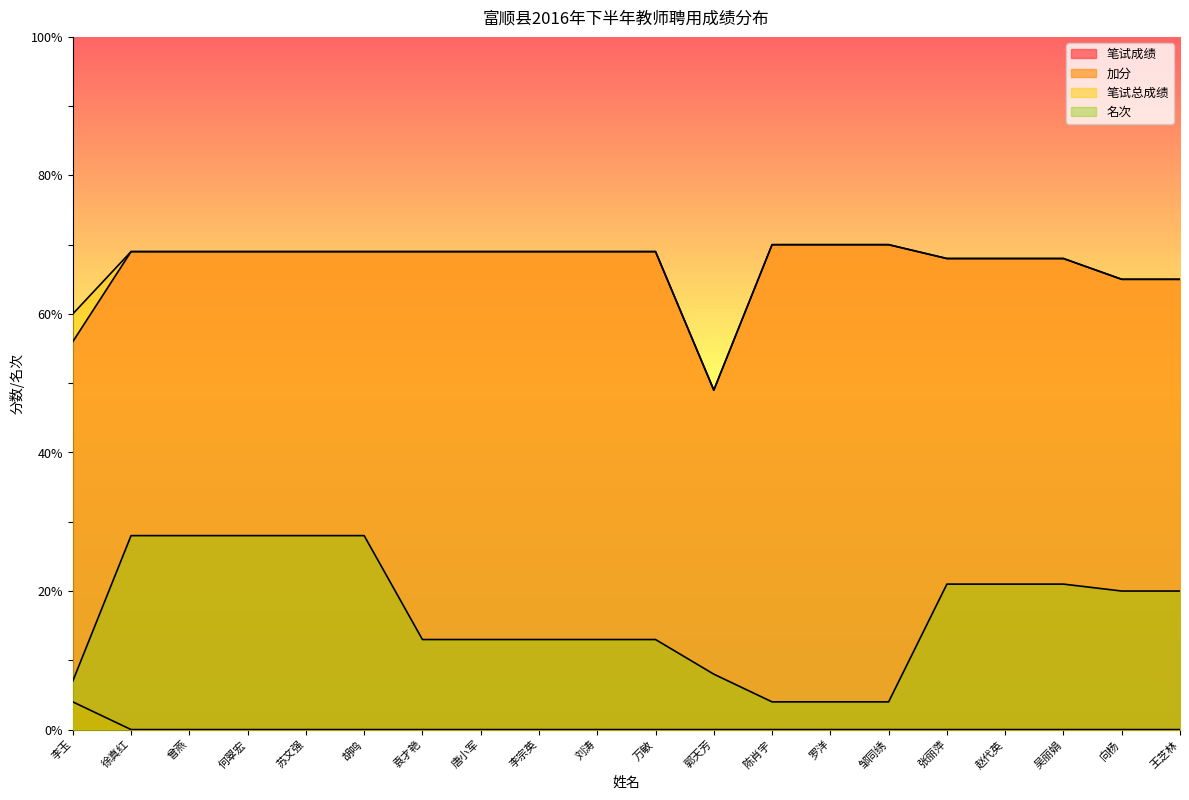

At which label is 笔试总成绩 closest to 59?

李玉